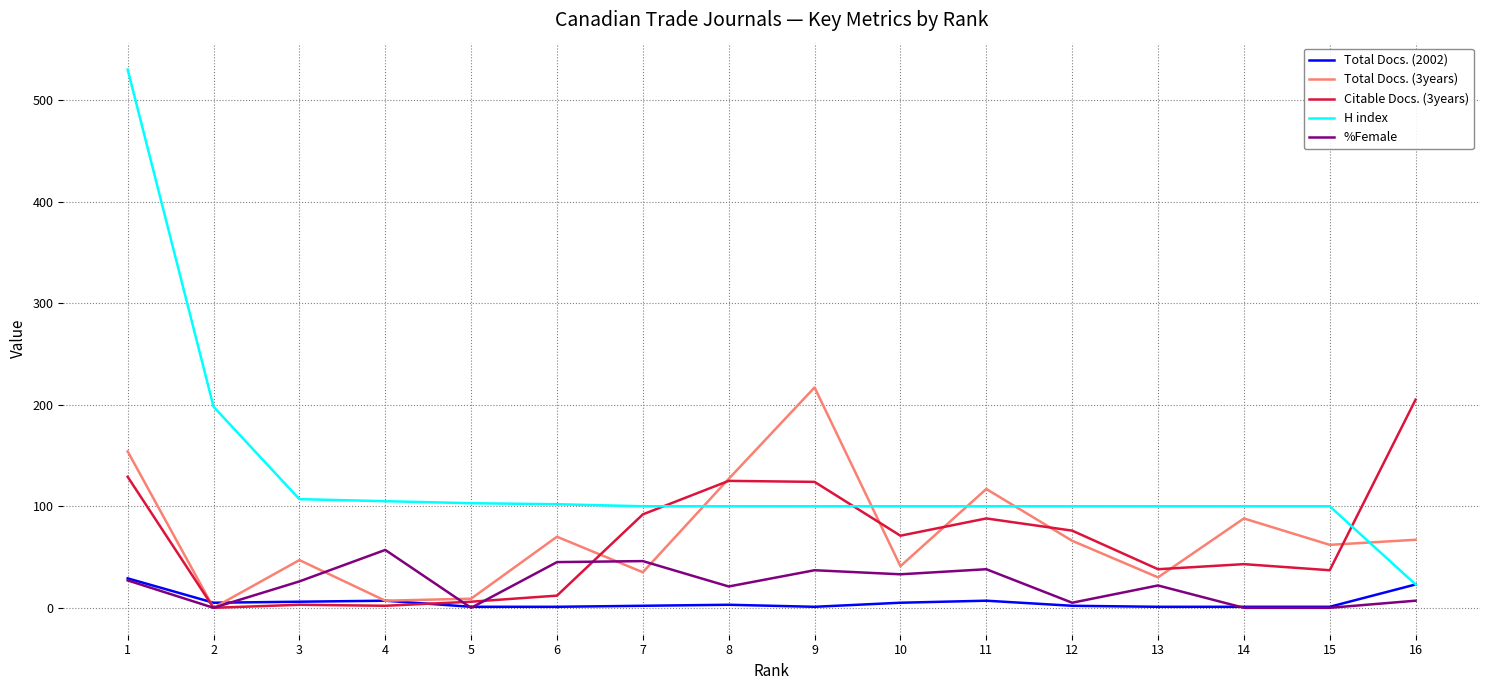

What are all the series names shown in the legend?

Total Docs. (2002), Total Docs. (3years), Citable Docs. (3years), H index, %Female